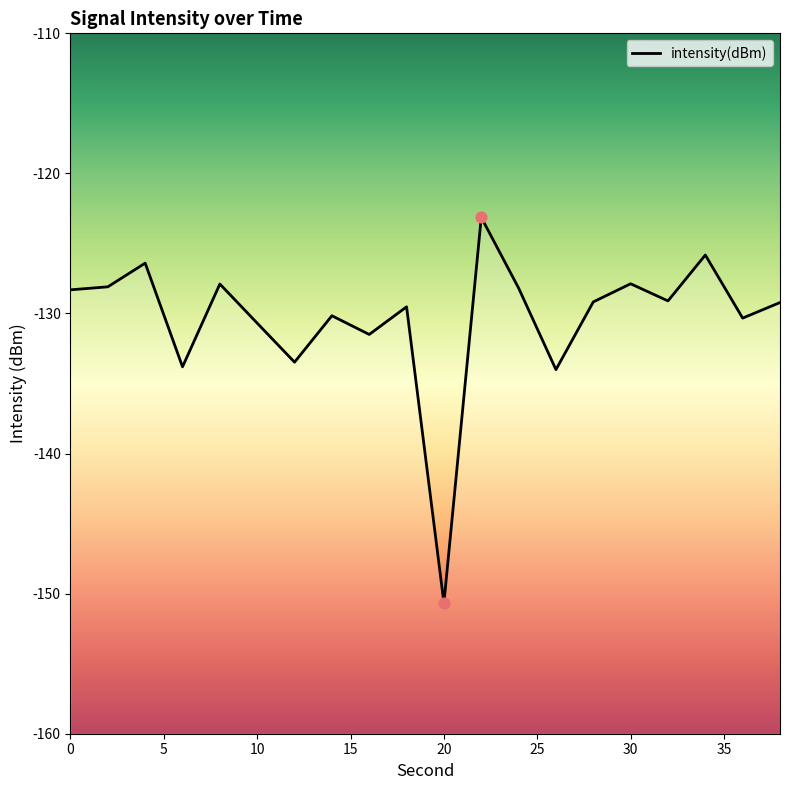

Between 6 and 24, which is larger?

24